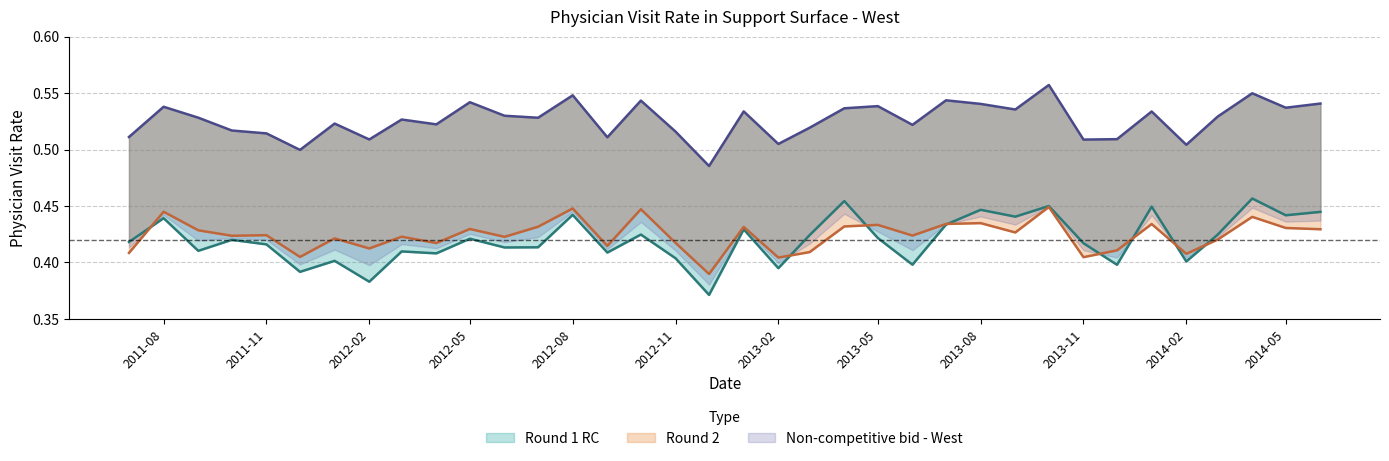

Count the Non-competitive bid - West values in the range 0 to 1.

36